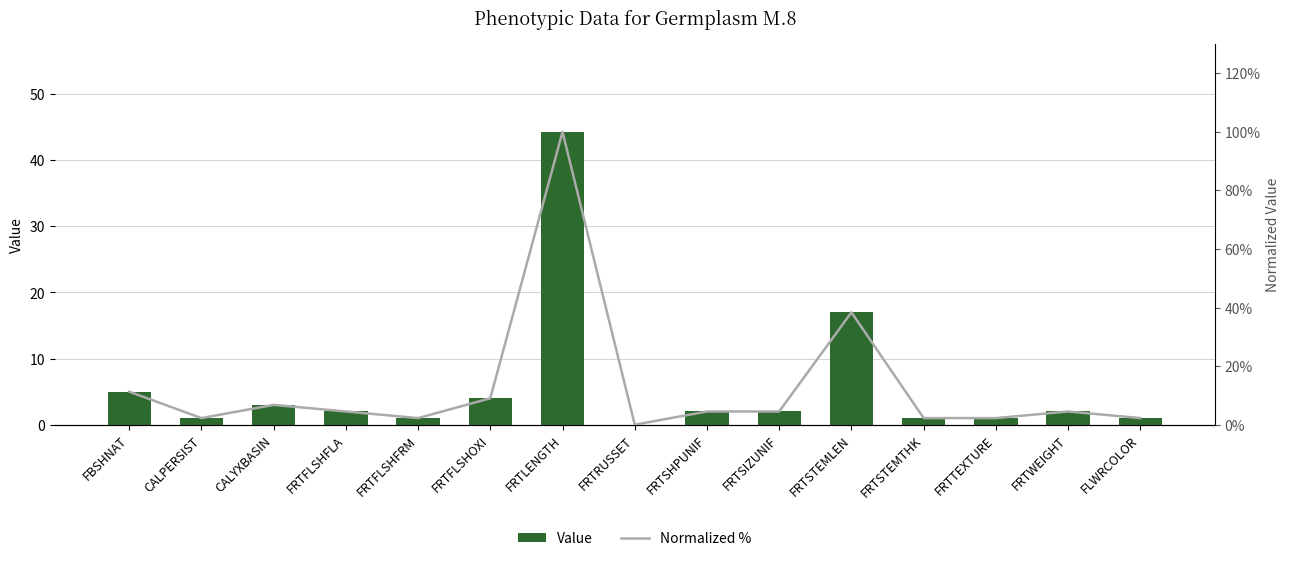

The Value series shows 3.9 at FRTSTEMLEN. True or false?

False